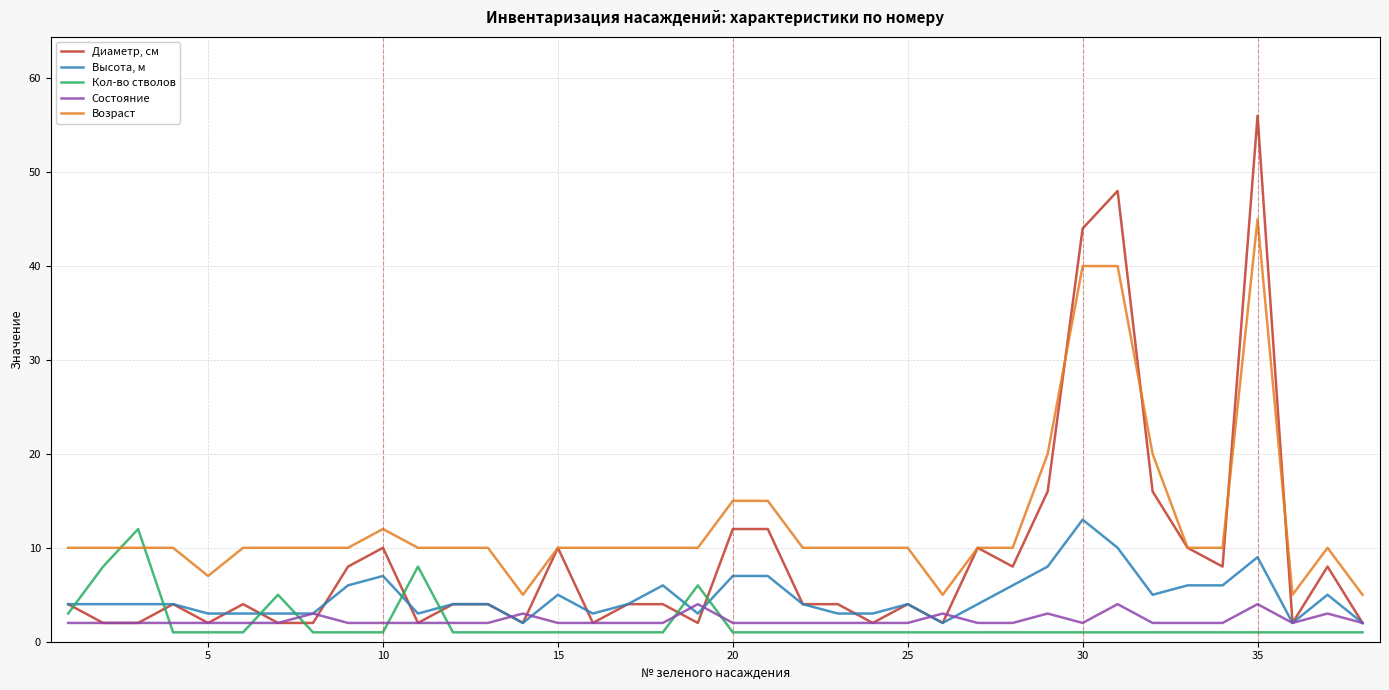

At how many categories does at least one series exceed 31?

3